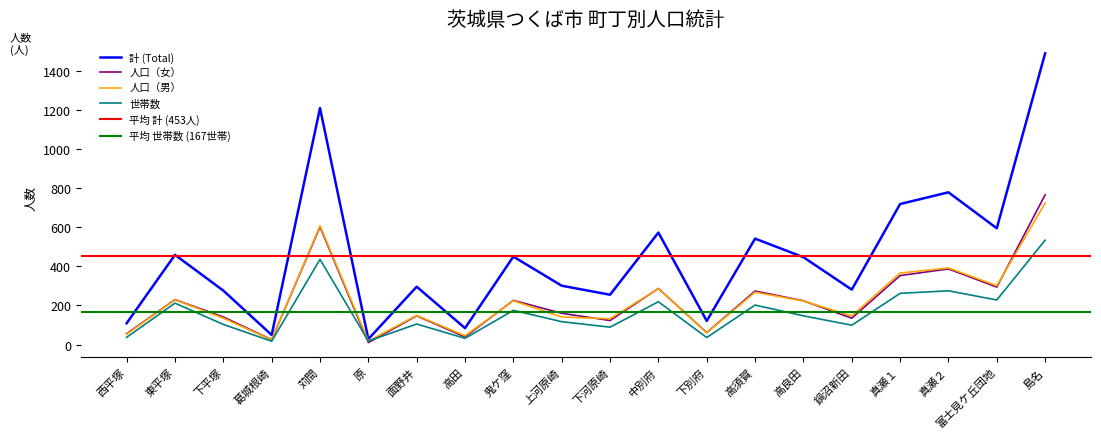

The value of 人口（男） at 下別府 is 22. True or false?

False